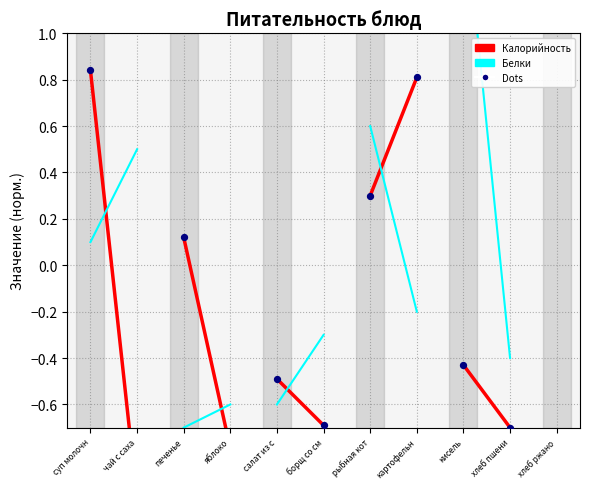

Which has a higher value, борщ со см or суп молочн?

суп молочн